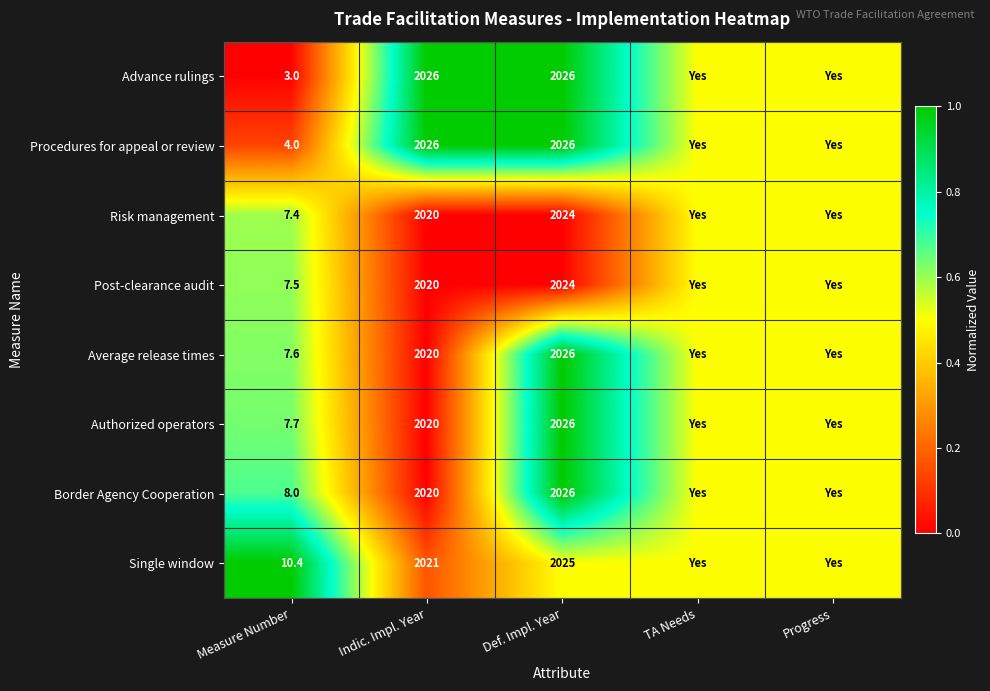

Is the value of Authorized operators at Measure Number greater than the value of Advance rulings at Indic. Impl. Year?

No